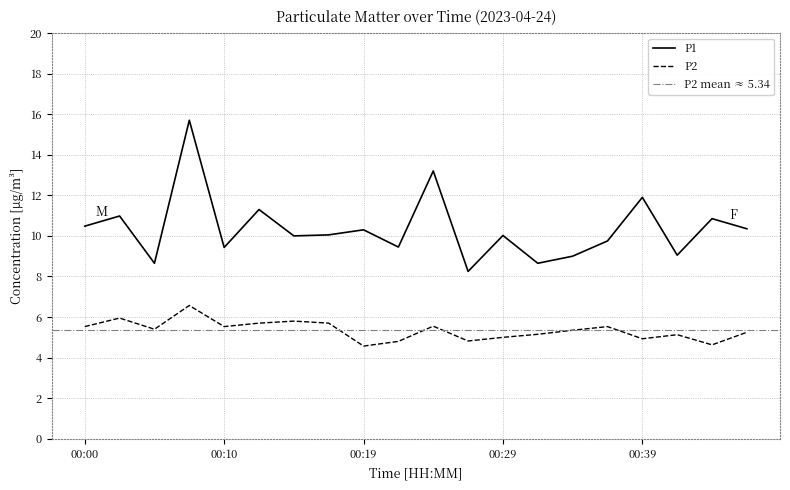

Which series changed the most between 00:00 and 00:24?

P1